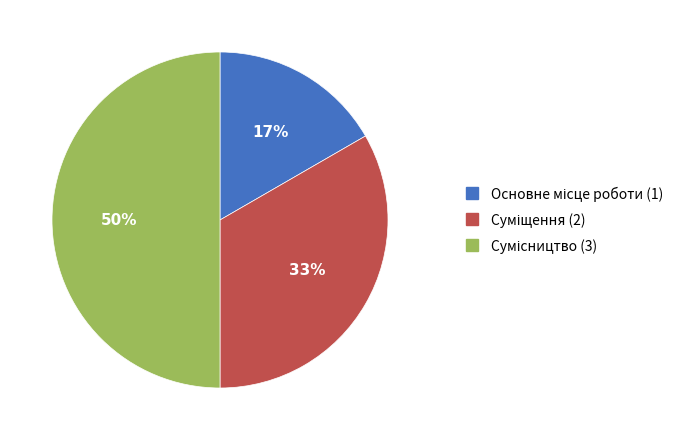

To the nearest percent, what is the average slice percentage?

33%